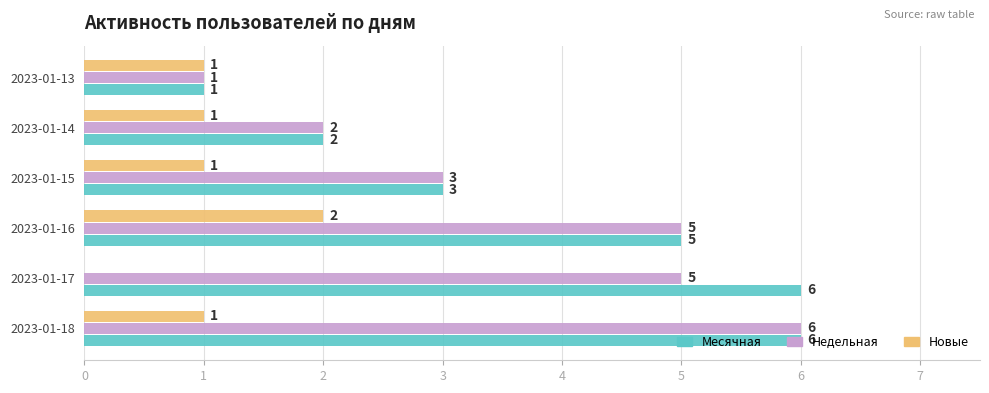

The value of Месячная at 2023-01-13 is 1. True or false?

True